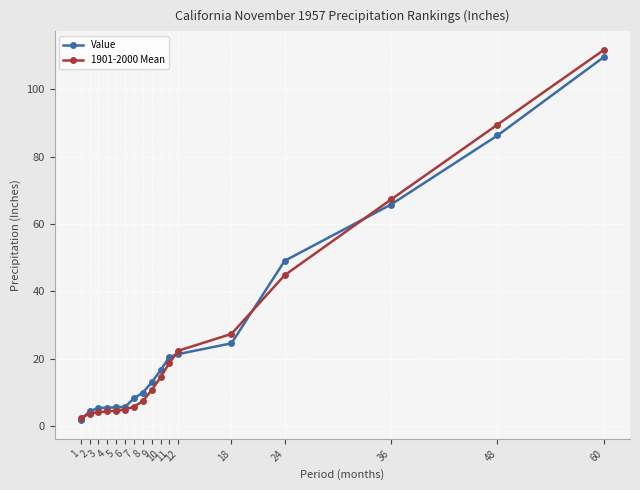

Is the value of Value at 10 greater than the value of 1901-2000 Mean at 18?

No